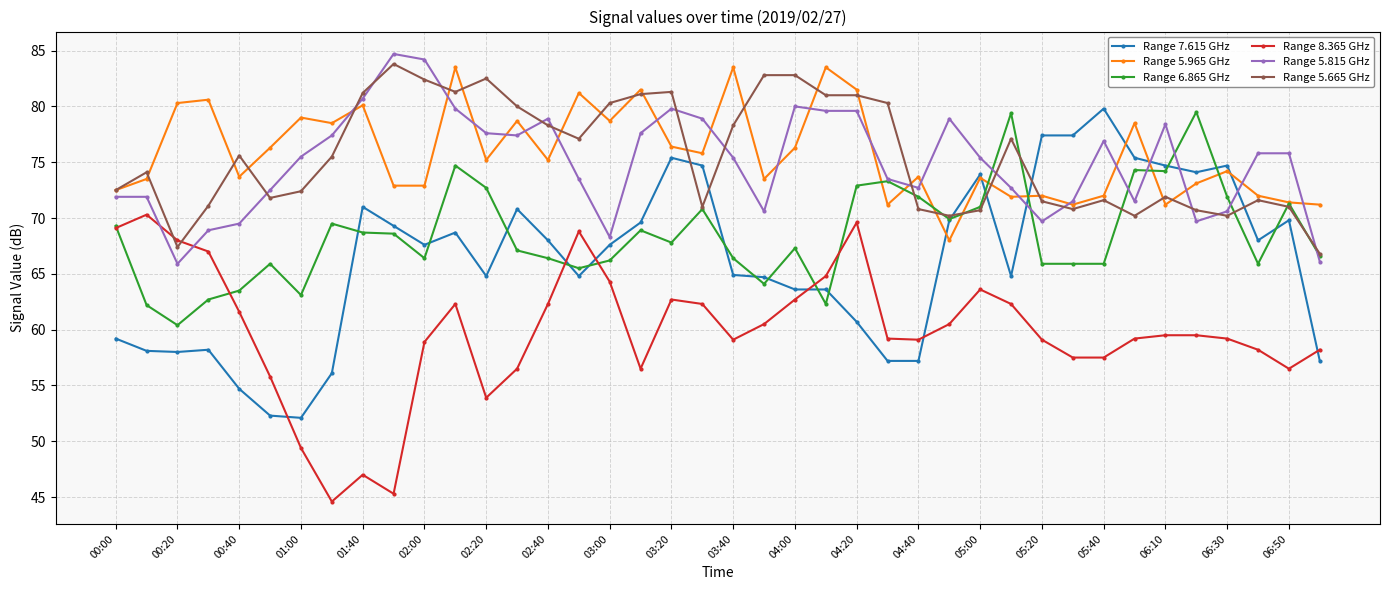

Which series has the widest spread of values?

Range 7.615 GHz